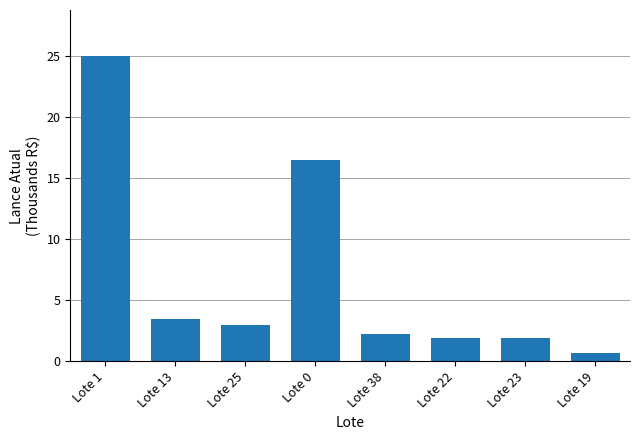

What is the minimum value shown in the chart?

0.7